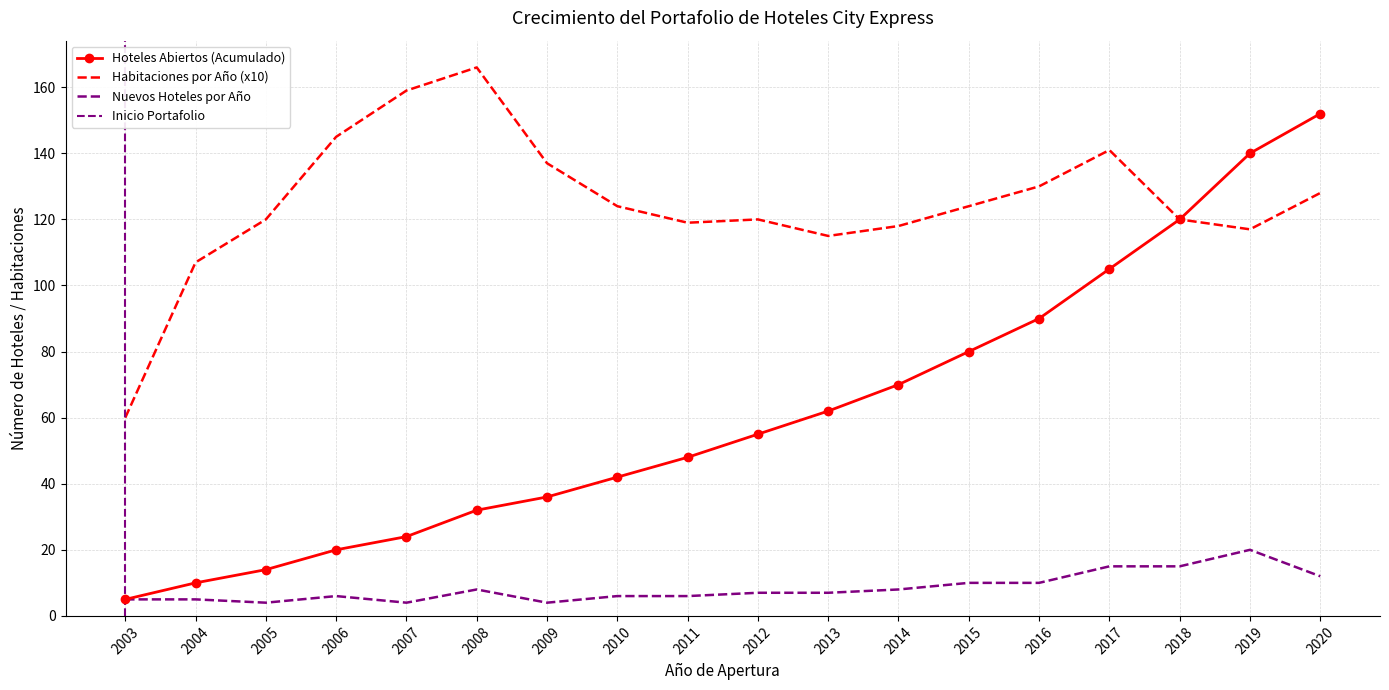

What is the difference between the second highest and second lowest values in the Nuevos Hoteles por Año series?

11